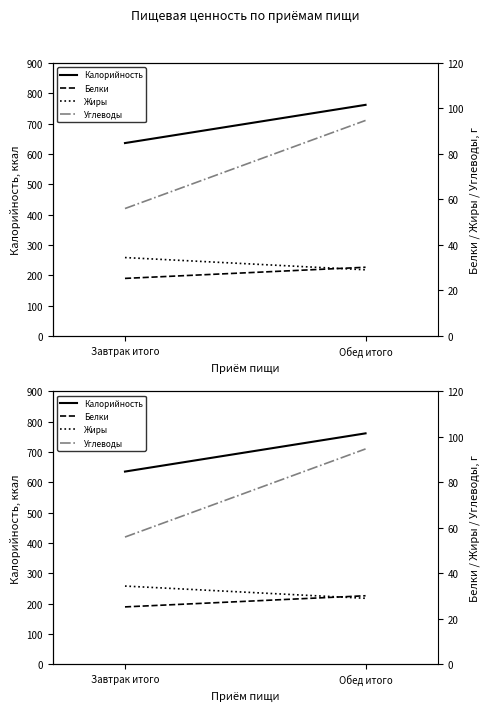

What is the total value across all series at Обед итого?

916.0